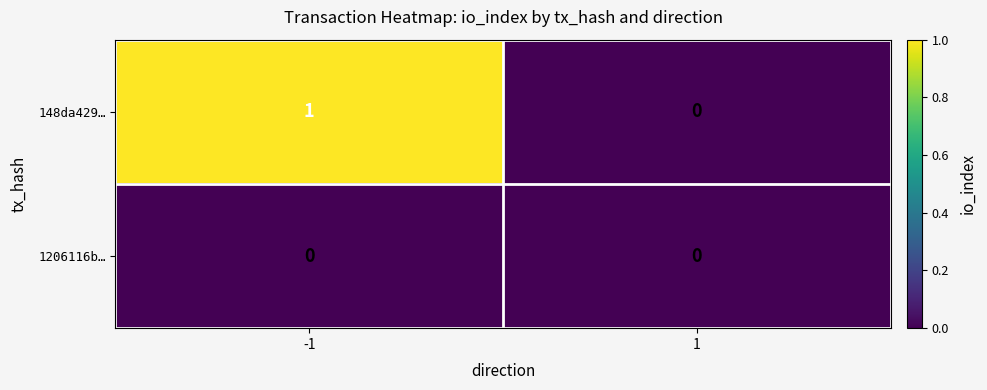

Which series has the widest spread of values?

148da429…